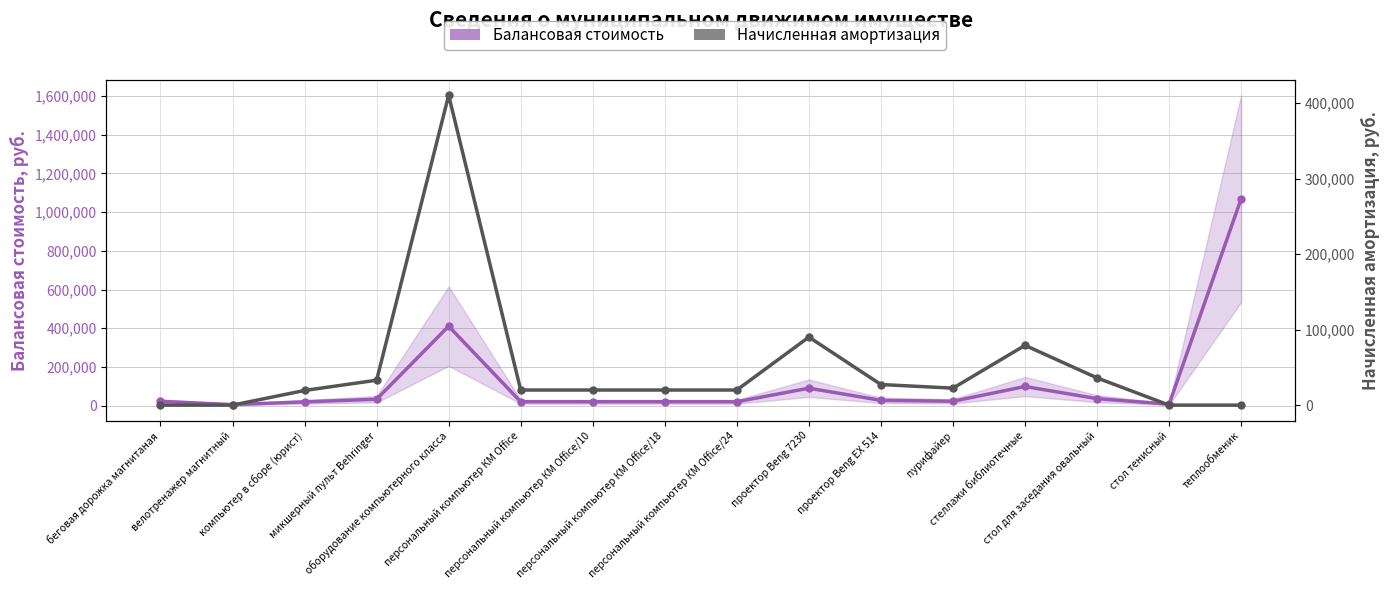

What is the value of the Начисленная амортизация point at the 11th from the left?

27266.0